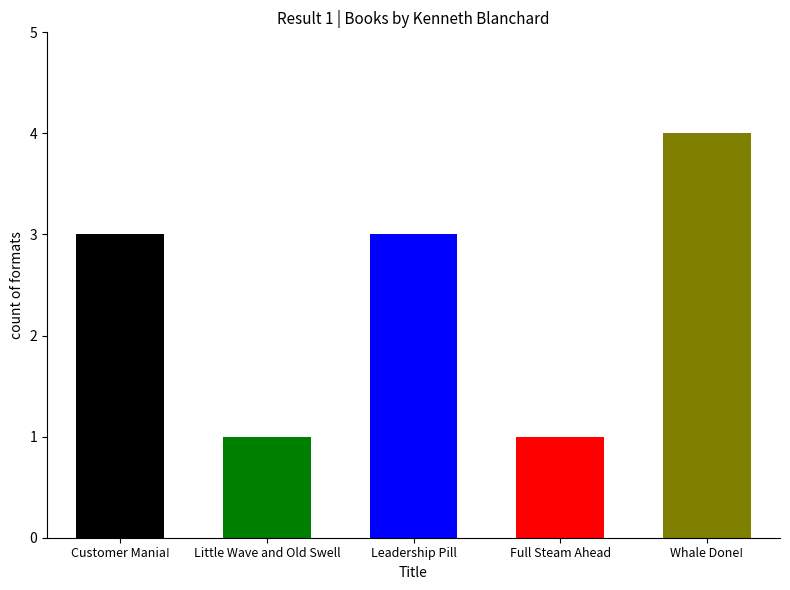

List the labels in order of value, smallest first.

Little Wave and Old Swell, Full Steam Ahead, Customer Mania!, Leadership Pill, Whale Done!